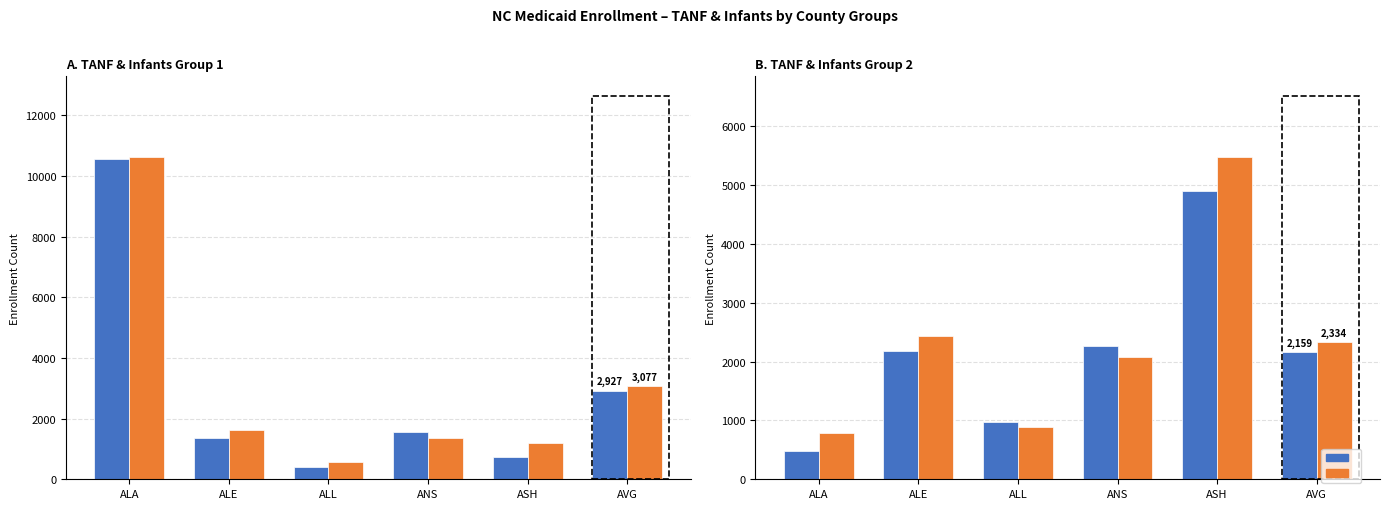

Which has a higher value, ALA or ANS?

ANS